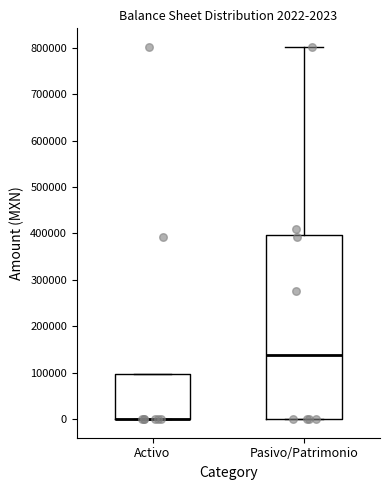

Which box is the tallest, from its lower edge to its upper edge?

Pasivo/Patrimonio